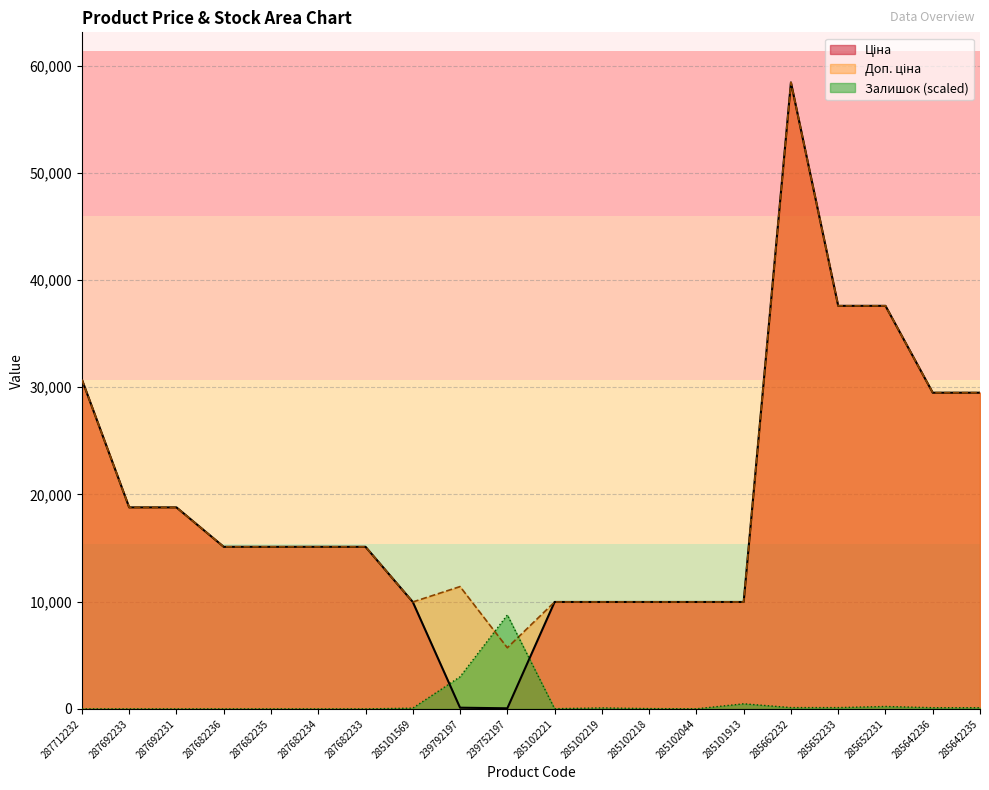

Reading left to right, transcribe all the data shown in this chart.

Ціна: 287712232=30717.1	287692233=18796.8	287692231=18796.8	287682236=15120.0	287682235=15120.0	287682234=15120.0	287682233=15120.0	285101569=9975.0	239792197=114.1	239752197=57.0	285102221=9975.0	285102219=9975.0	285102218=9975.0	285102044=9975.0	285101913=9975.0	285662232=58426.5	285652233=37593.6	285652231=37593.6	285642236=29491.5	285642235=29491.5
Доп. ціна: 287712232=30717.1	287692233=18796.8	287692231=18796.8	287682236=15120.0	287682235=15120.0	287682234=15120.0	287682233=15120.0	285101569=9975.0	239792197=11410.0	239752197=5705.0	285102221=9975.0	285102219=9975.0	285102218=9975.0	285102044=9975.0	285101913=9975.0	285662232=58426.5	285652233=37593.6	285652231=37593.6	285642236=29491.5	285642235=29491.5
Залишок: 287712232=0.0	287692233=0.0	287692231=0.0	287682236=0.0	287682235=0.0	287682234=0.0	287682233=0.0	285101569=72.6	239792197=2997.4	239752197=8764.0	285102221=20.7	285102219=93.3	285102218=31.1	285102044=10.4	285101913=477.1	285662232=124.5	285652233=124.5	285652231=228.2	285642236=114.1	285642235=114.1